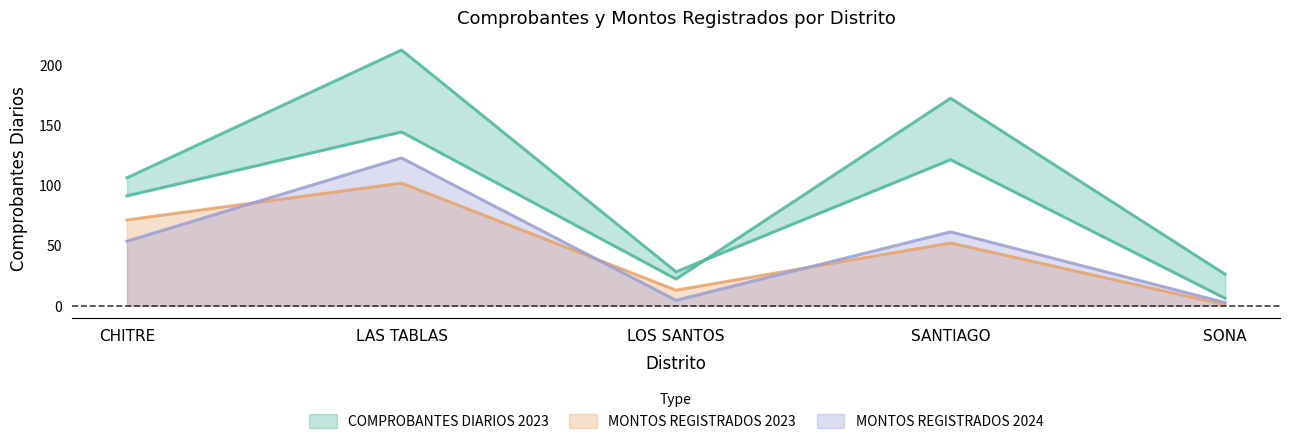

Where is the first local maximum for MONTOS REGISTRADOS 2023?

LAS TABLAS